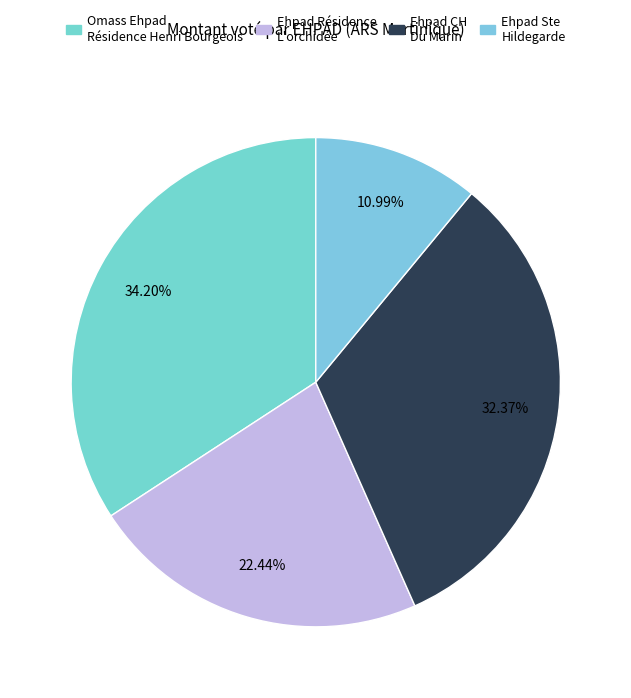

To the nearest percent, what is the difference between the largest and smallest slice percentages?

23%